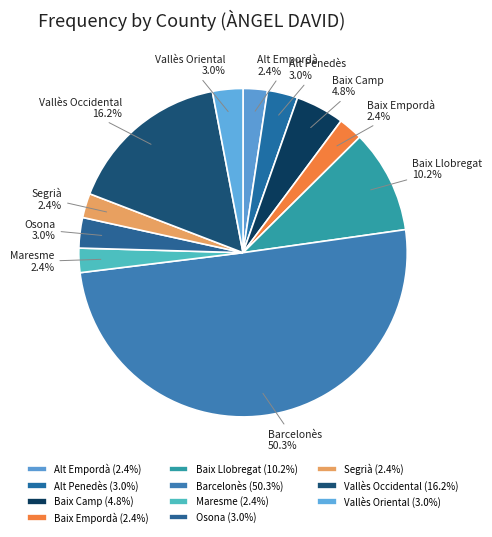

Approximately how many times larger is the value at Baix Empordà compared to Alt Penedès?

0.8